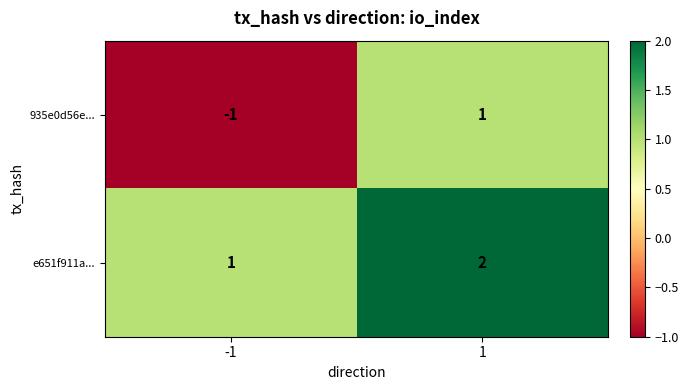

List the series in order of their overall mean, lowest first.

935e0d56e..., e651f911a...